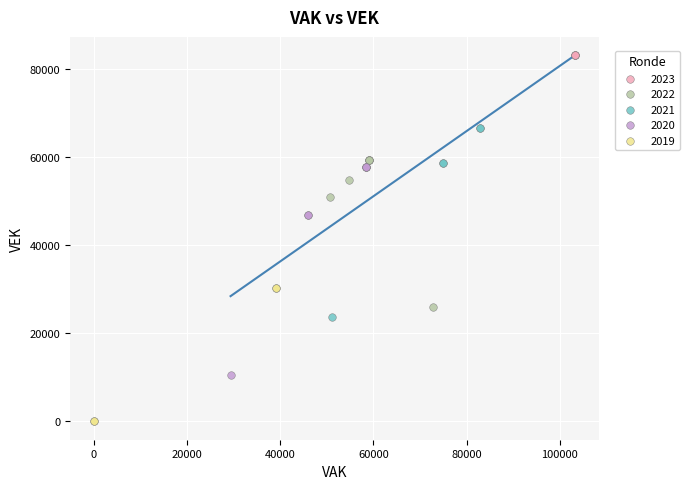

Which series reaches the maximum Y coordinate?

2023